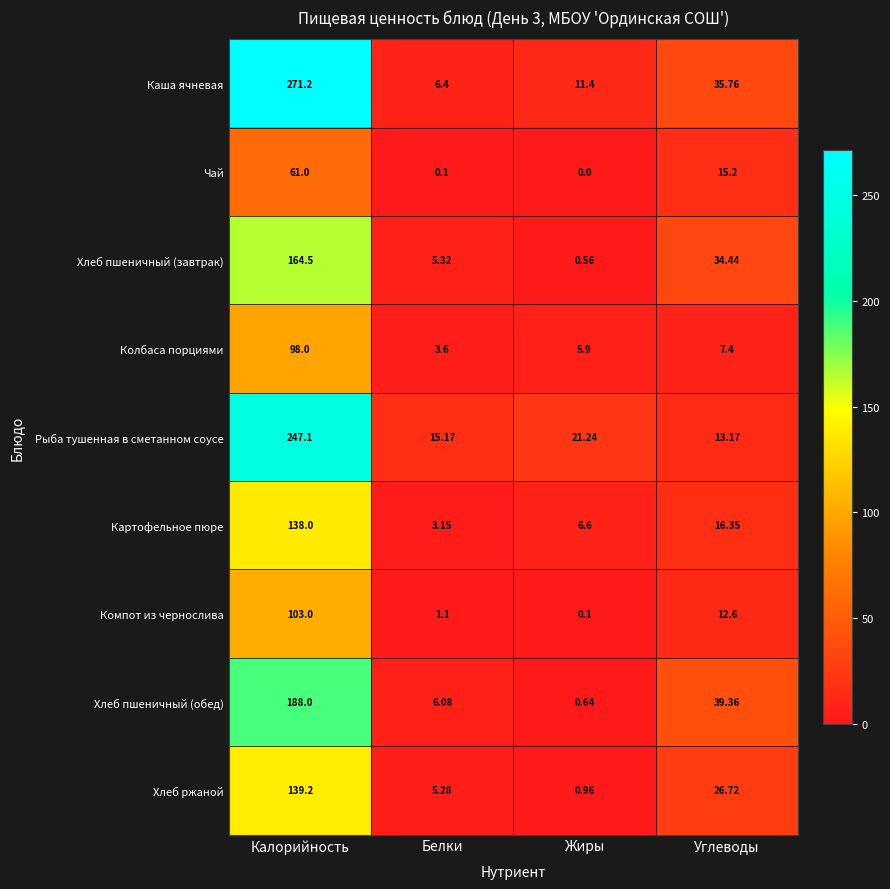

Which series changed the most between Белки and Углеводы?

Хлеб пшеничный (обед)